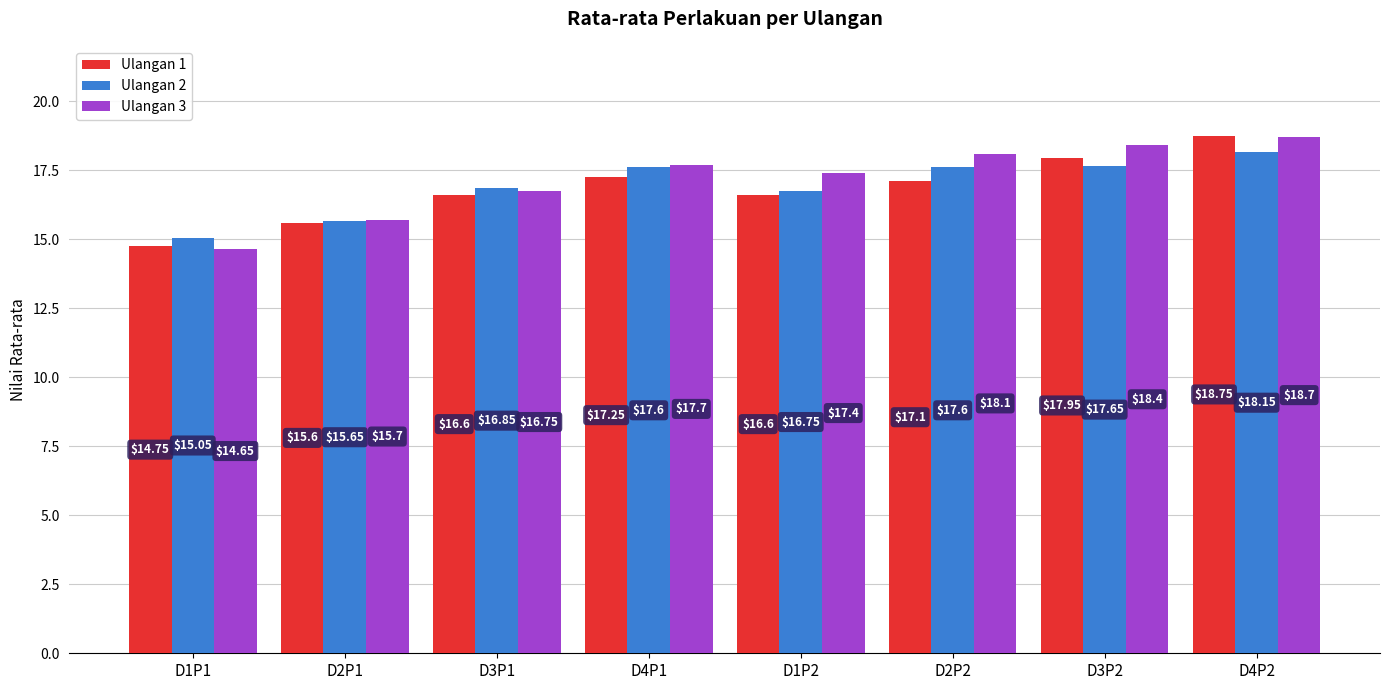

What are all the series names shown in the legend?

Ulangan 1, Ulangan 2, Ulangan 3